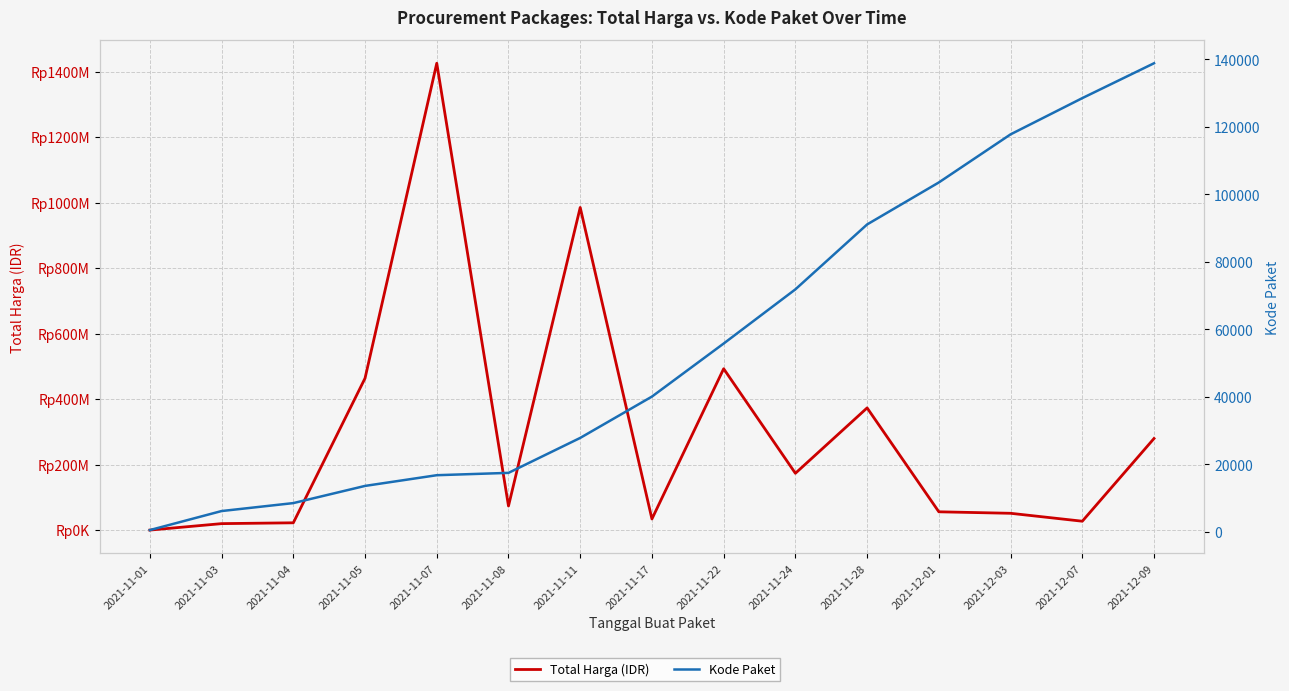

The value of Kode Paket at 2021-11-11 is 14870.9. True or false?

False